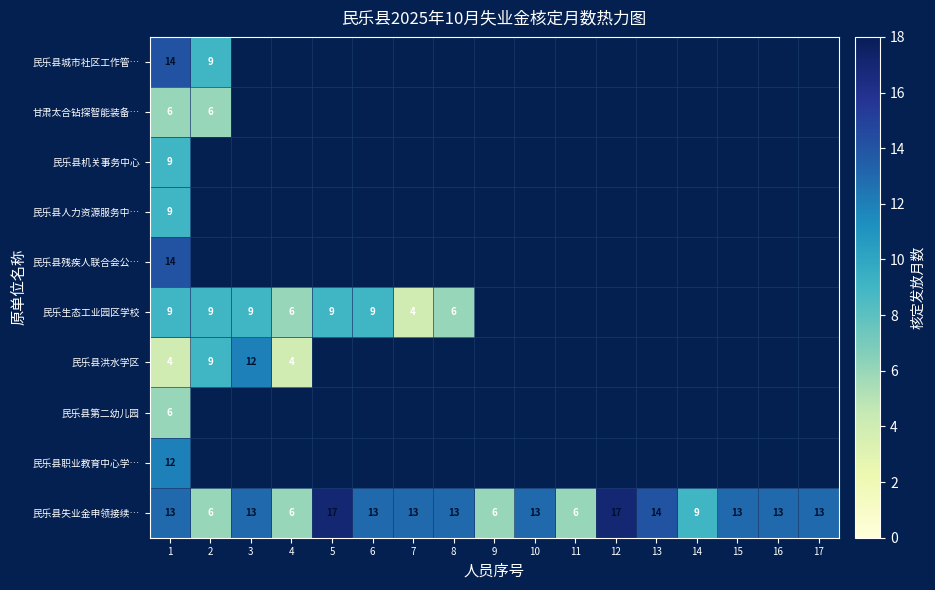

How many data points does each series have?

17